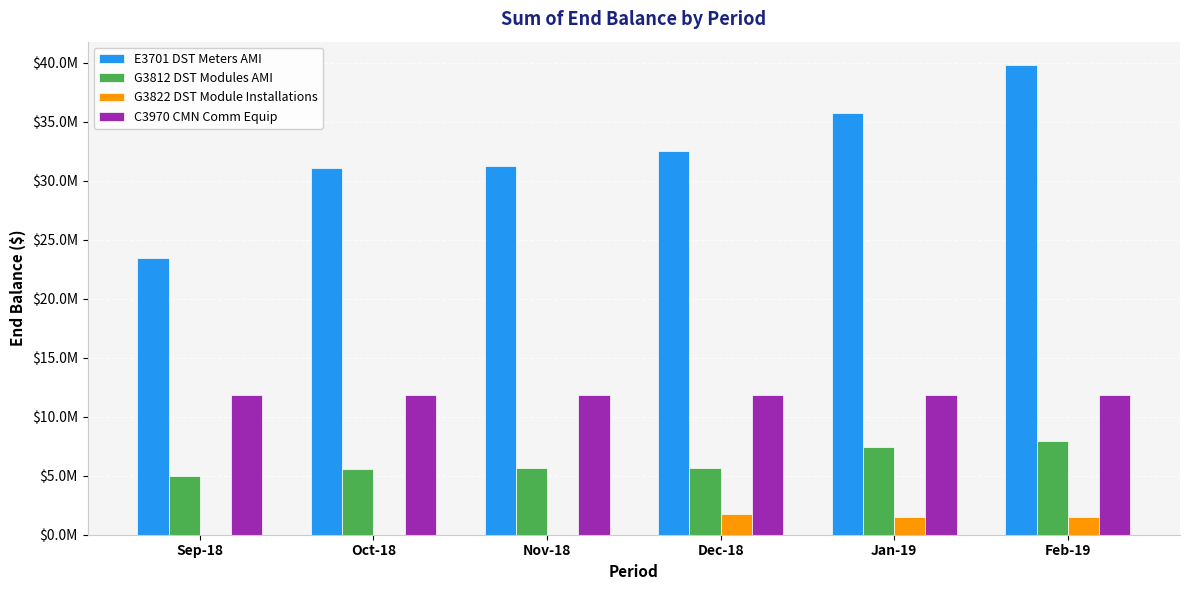

What are all the series names shown in the legend?

E3701 DST Meters AMI, G3812 DST Modules AMI, G3822 DST Module Installations, C3970 CMN Comm Equip